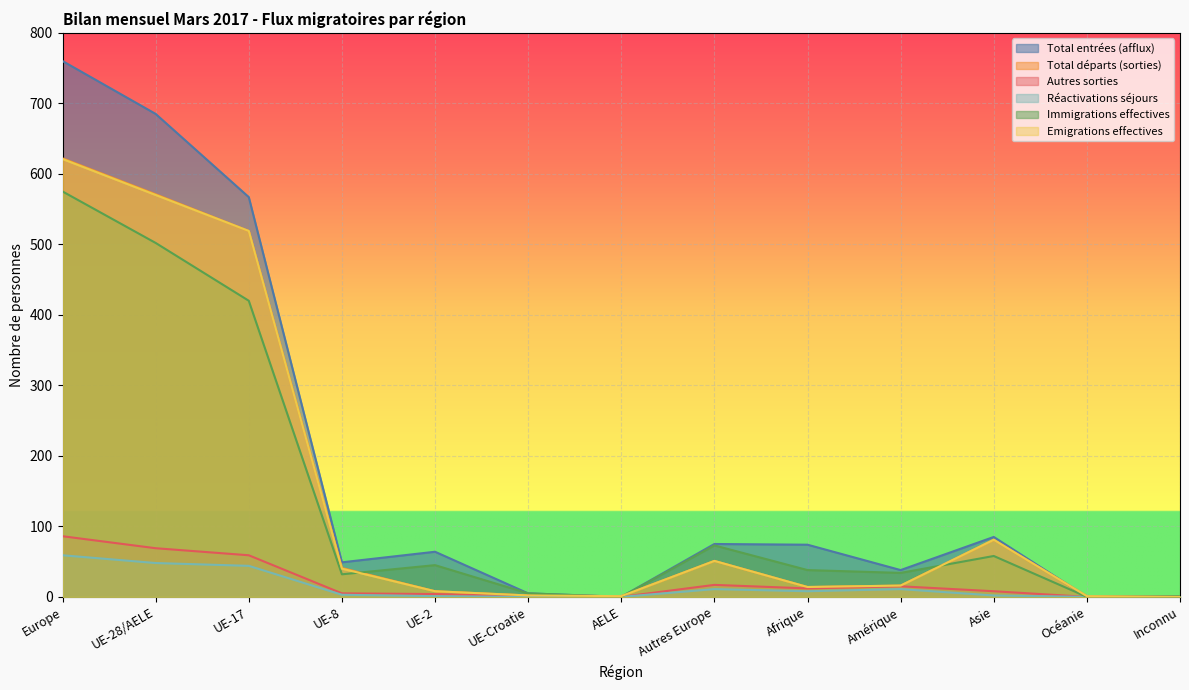

What is the sum of all Emigrations effectives values?

1924